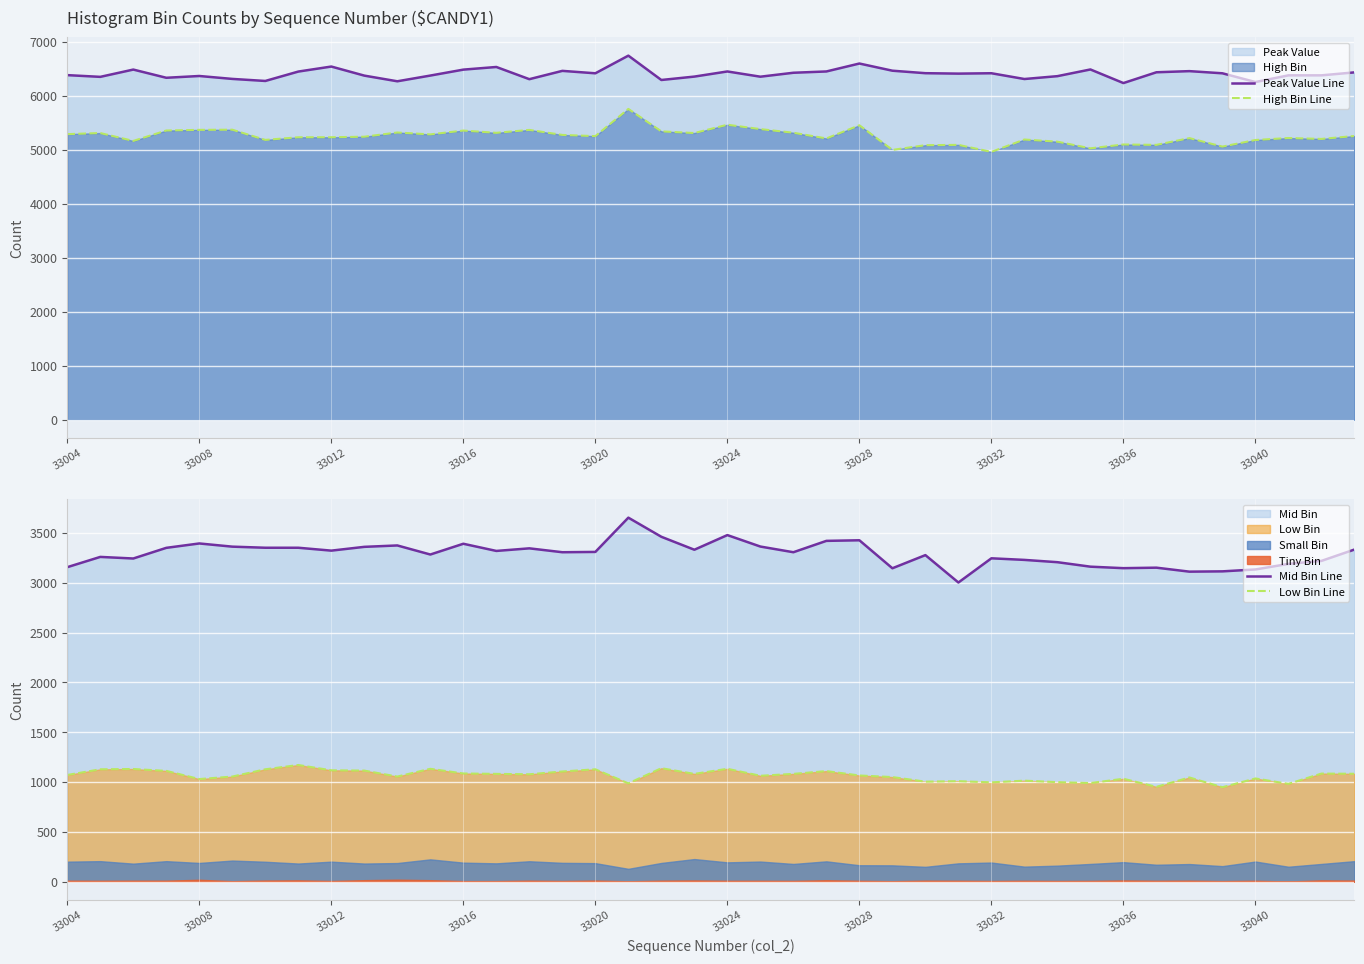

How many lines are shown in the chart?

4